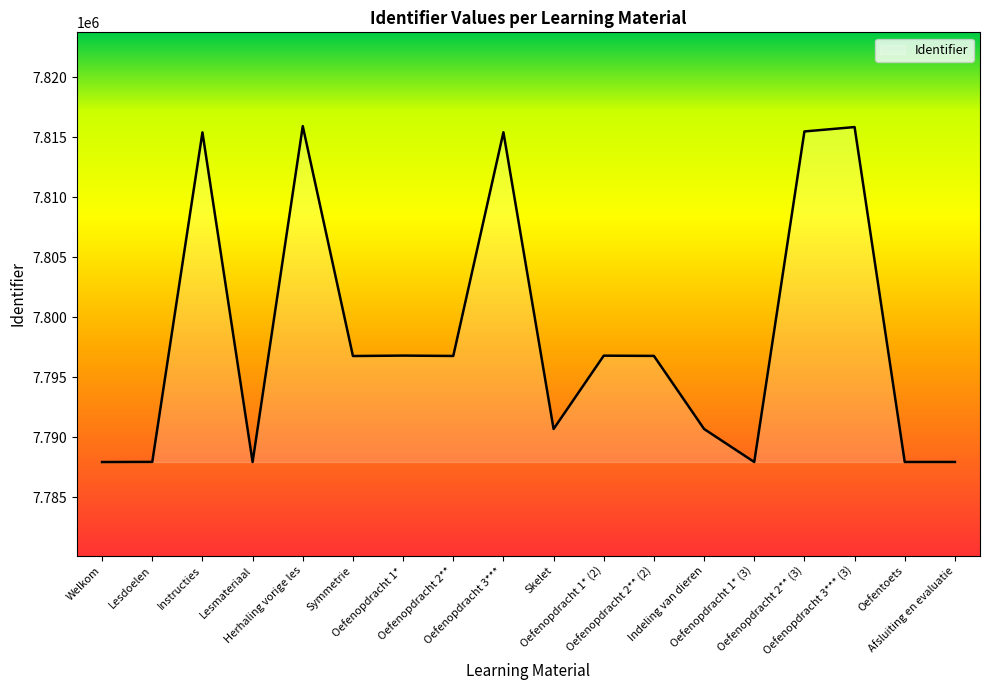

Where is the first local maximum?

Instructies